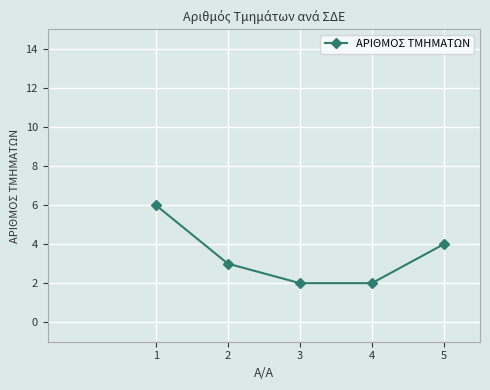

Is this an area chart (filled region under the line)?

No